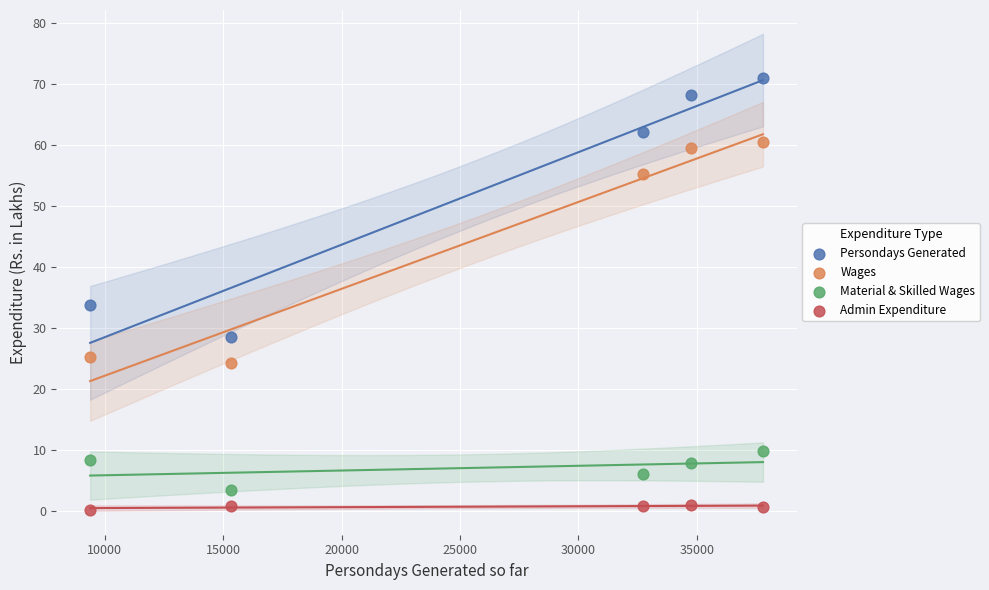

Which series has the largest Y range (max minus min)?

Persondays Generated